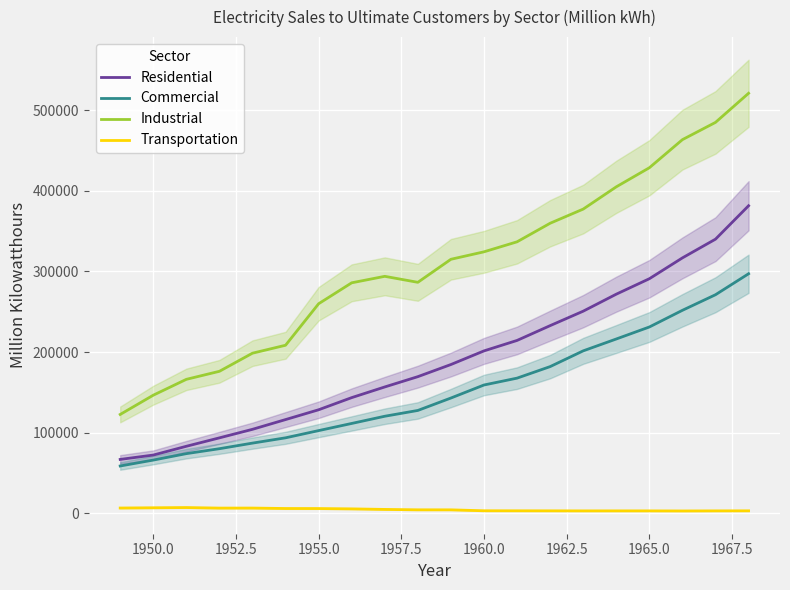

The value of Residential at 1950.0 is 25611.7. True or false?

False